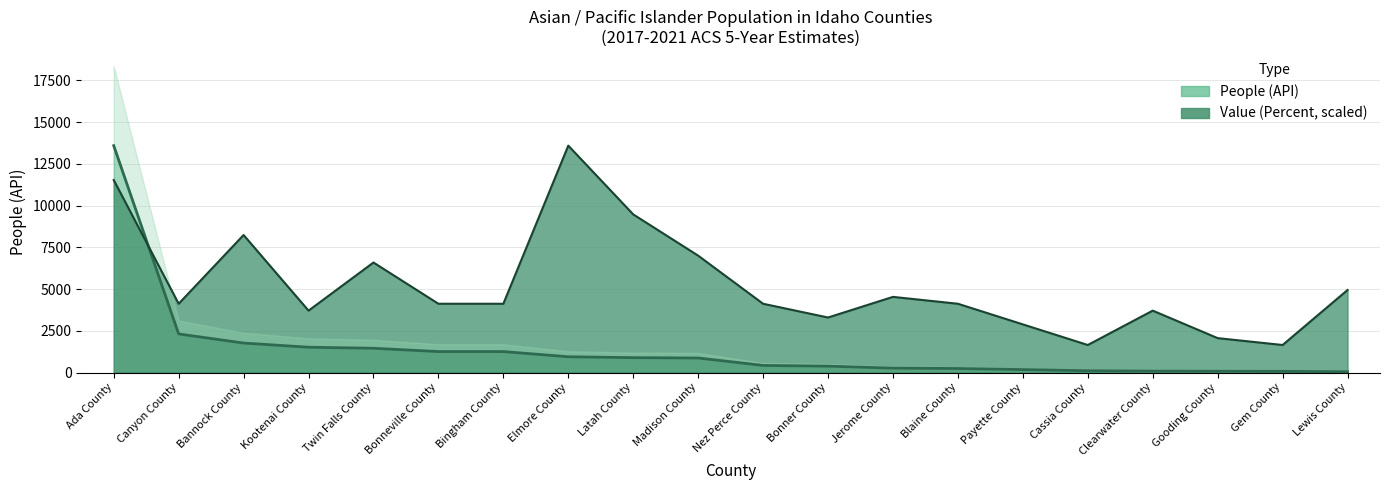

Which series has the largest total across all categories?

people